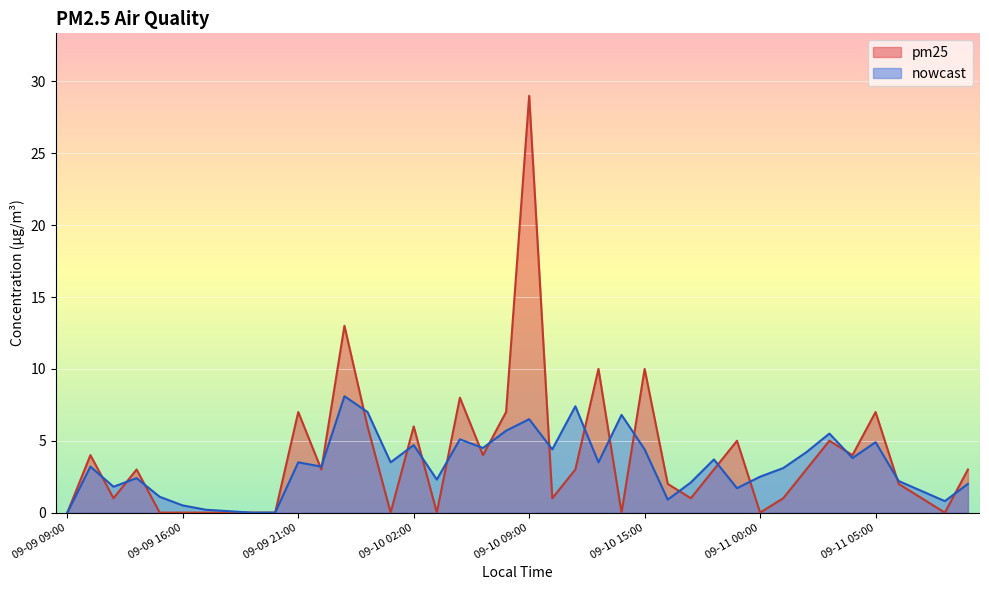

What are all the series names shown in the legend?

pm25, nowcast